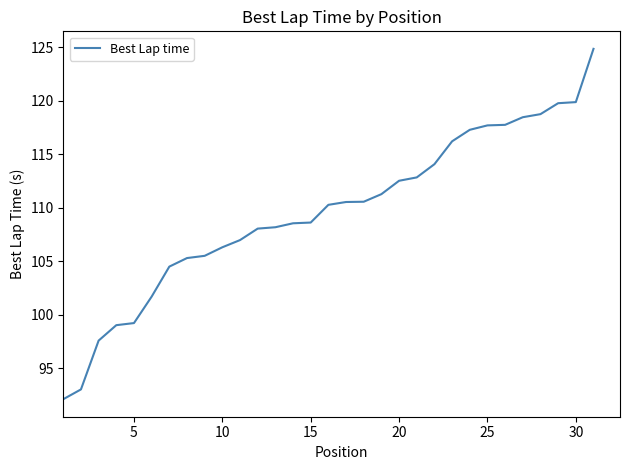

What is the minimum value shown in the chart?

92.1